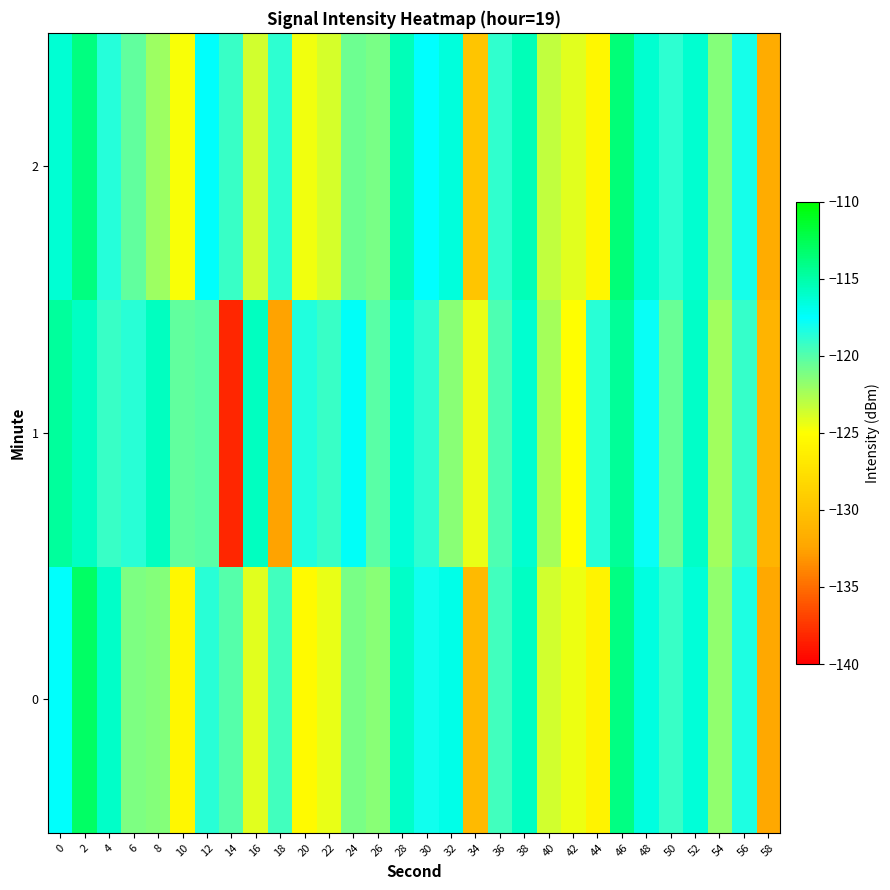

What is the total value across all series at 2?

-342.6